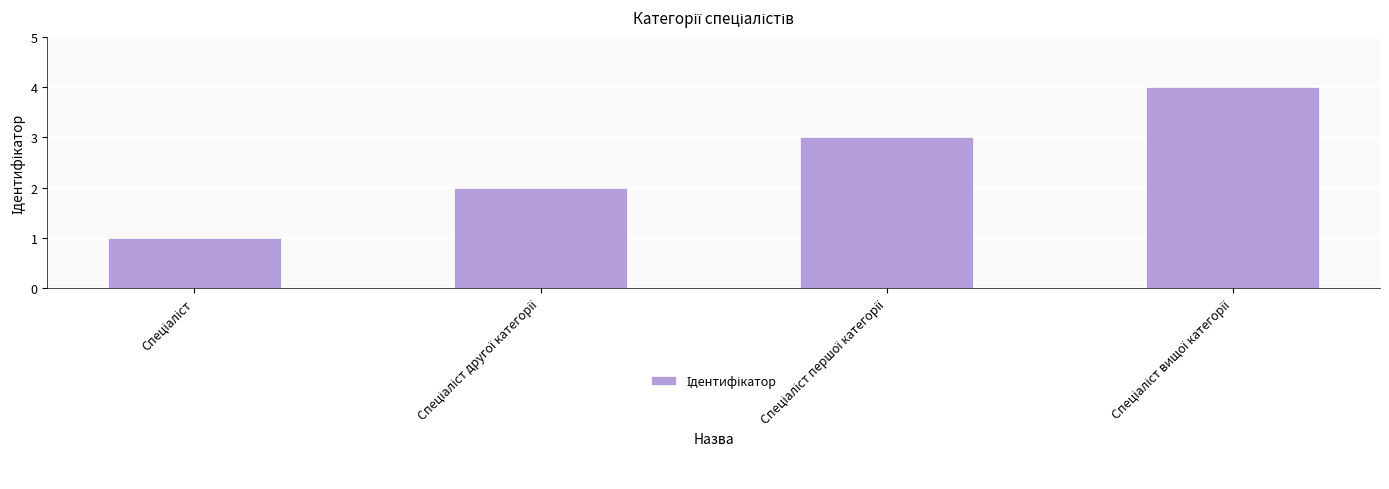

What is the maximum value shown in the chart?

4